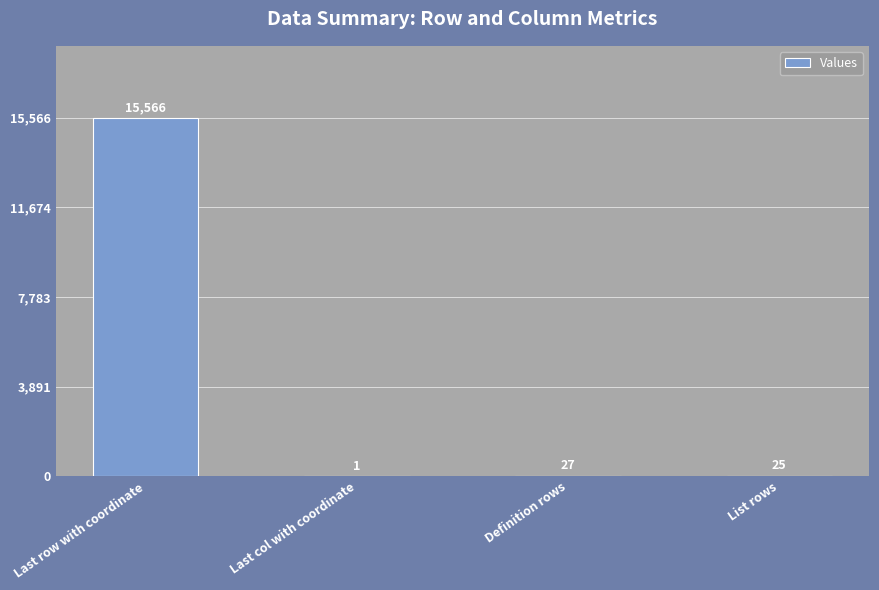

What is the difference between the values at Last row with coordinate and Definition rows?

15539